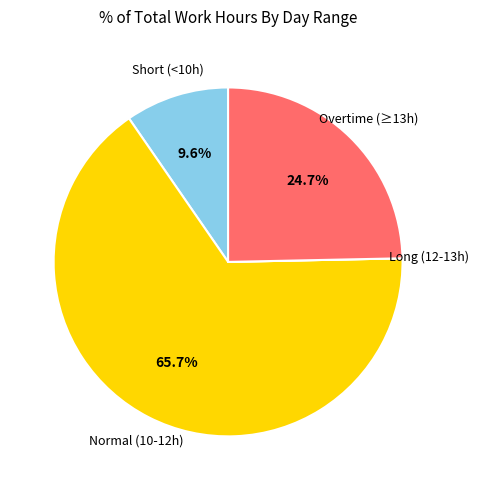

Is there a majority slice in this chart?

Yes